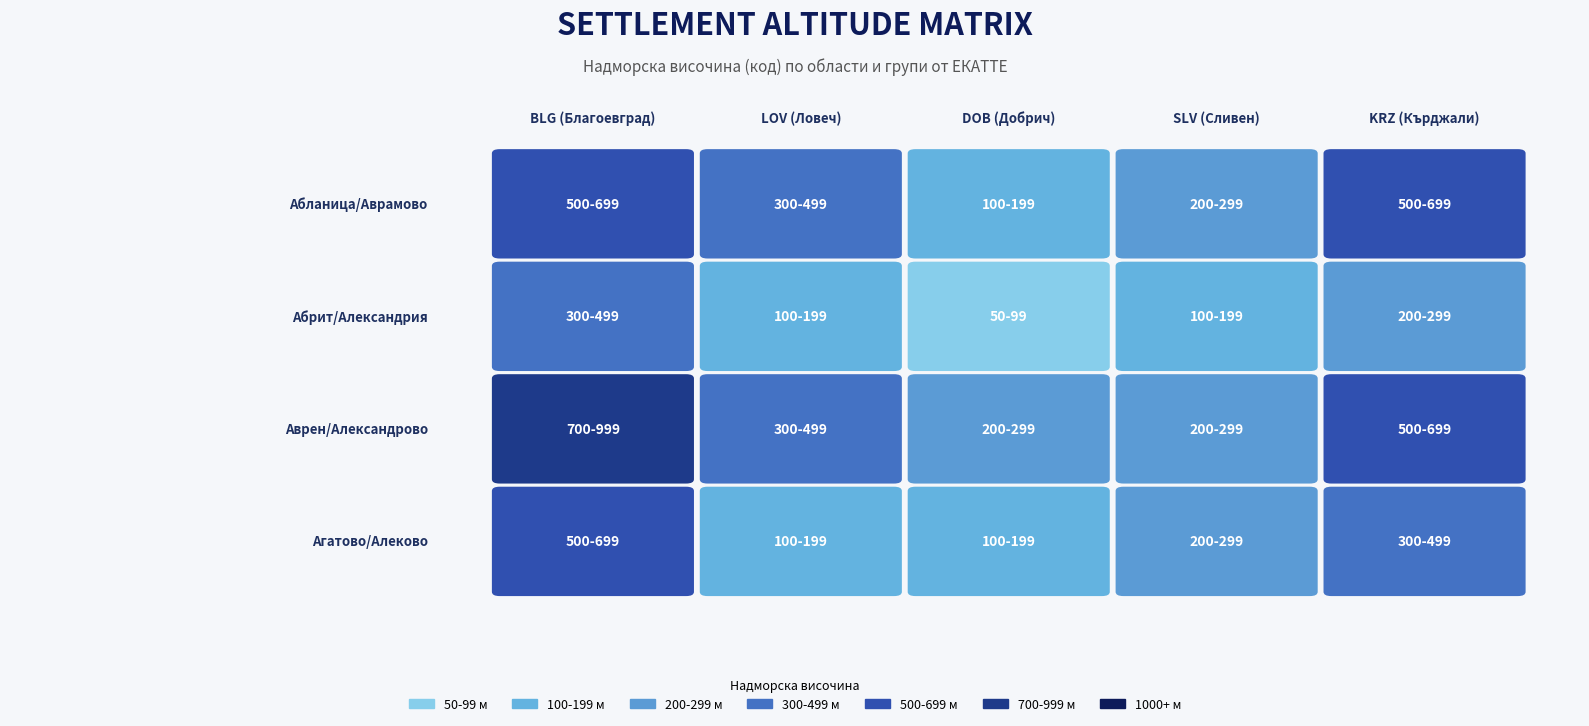

Which series has the largest total across all categories?

BLG